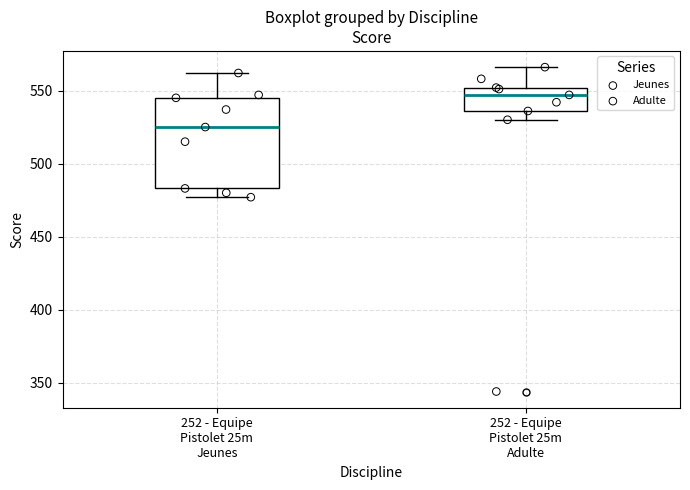

Reading left to right, transcribe this box plot: for each box, give where its median line is, the range the box spans, and where its two whiskers end, as read against the y-axis. The values are not printed on the chart, so give them approximately, as read against the axis.

252 - Equipe Pistolet 25m Jeunes: median 525, box 485 to 545, whiskers 475 to 560
252 - Equipe Pistolet 25m Adulte: median 545, box 535 to 550, whiskers 530 to 565